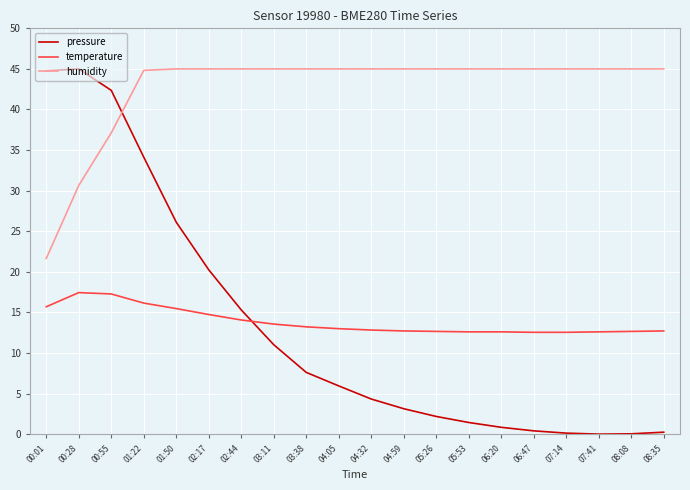

True or false: humidity has a value of 10.4 at 00:55.

False